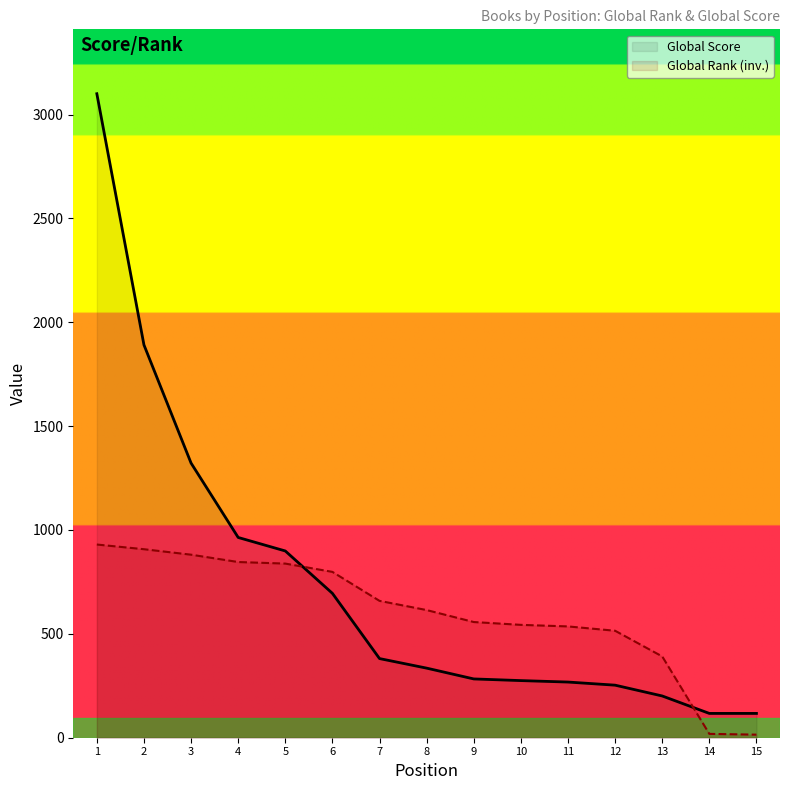

Which series has the largest range (max minus min)?

Global Score